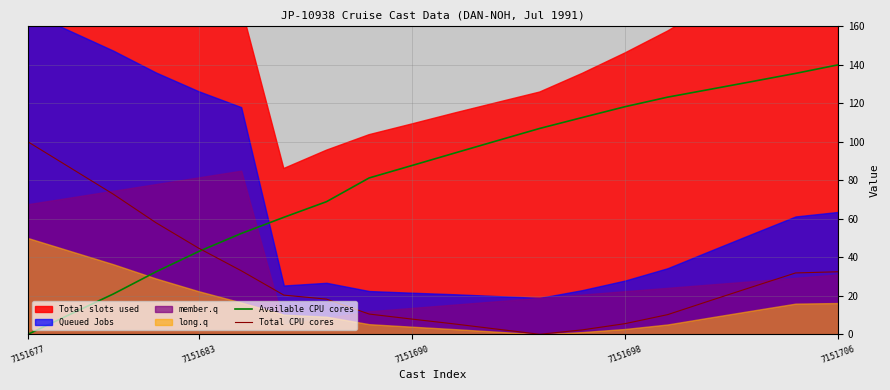

Which category has the lowest value in the Available CPU cores series?

7151677